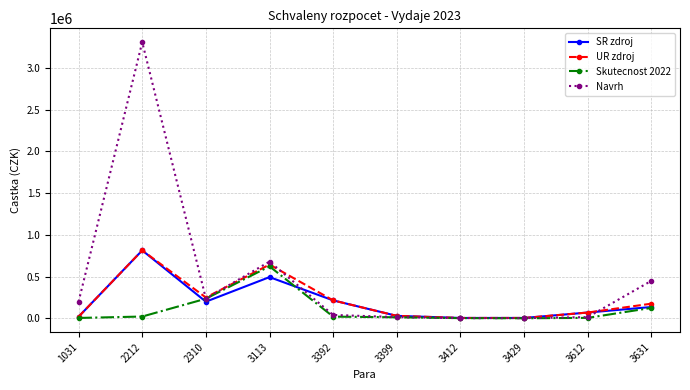

At how many categories does at least one series exceed 1169921?

1